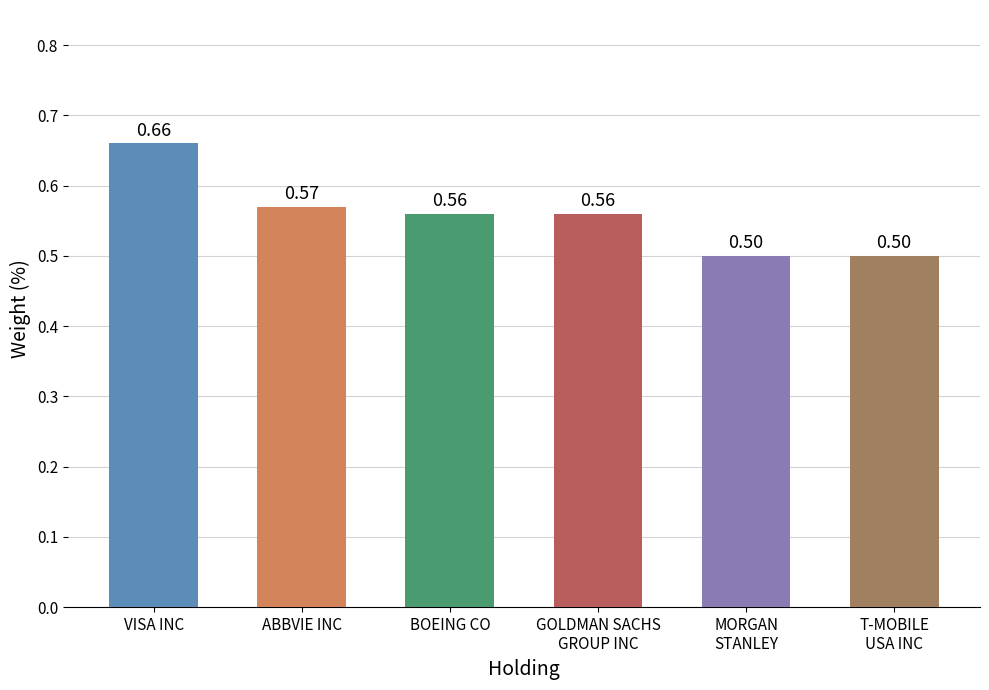

Reading left to right, transcribe all the data shown in this chart.

0.7	0.6	0.6	0.6	0.5	0.5